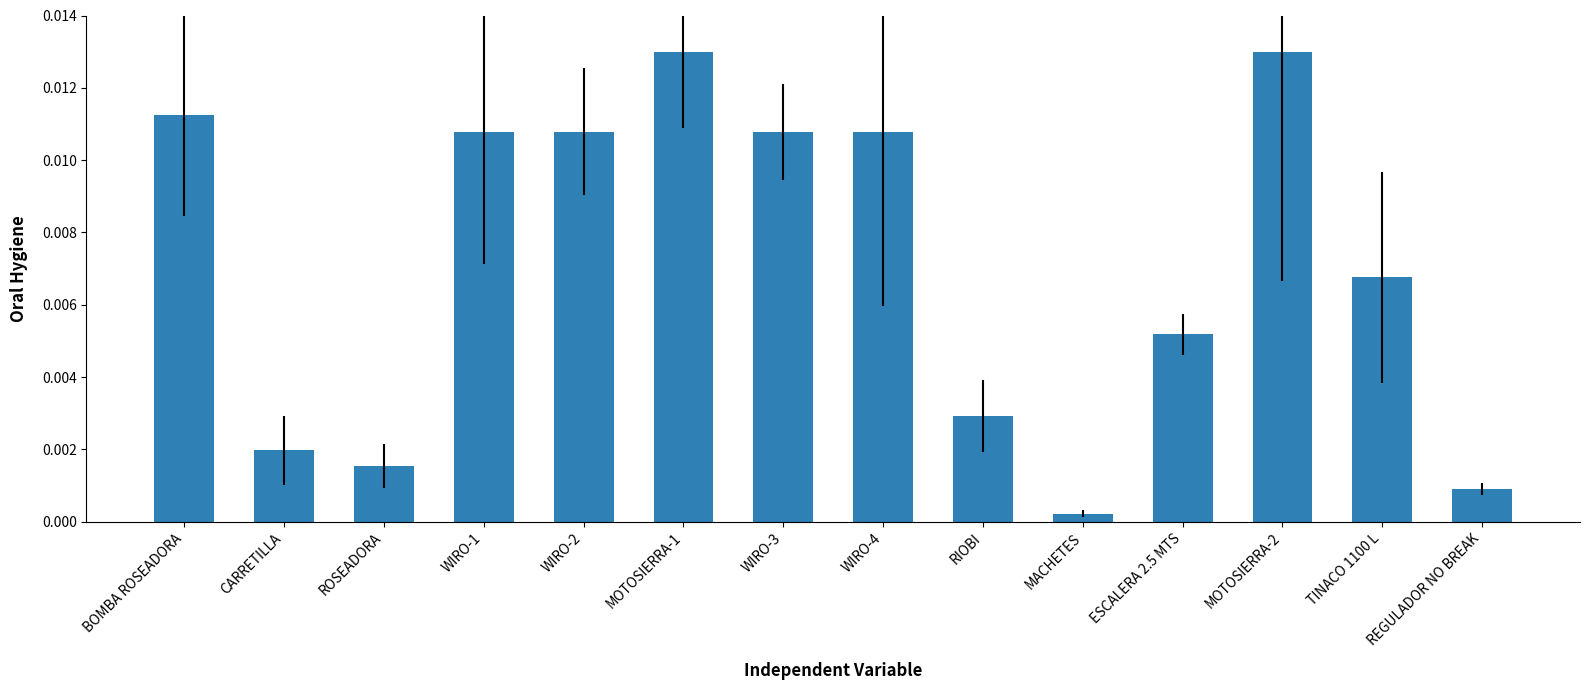

Which category has the lowest value across all series?

MACHETES